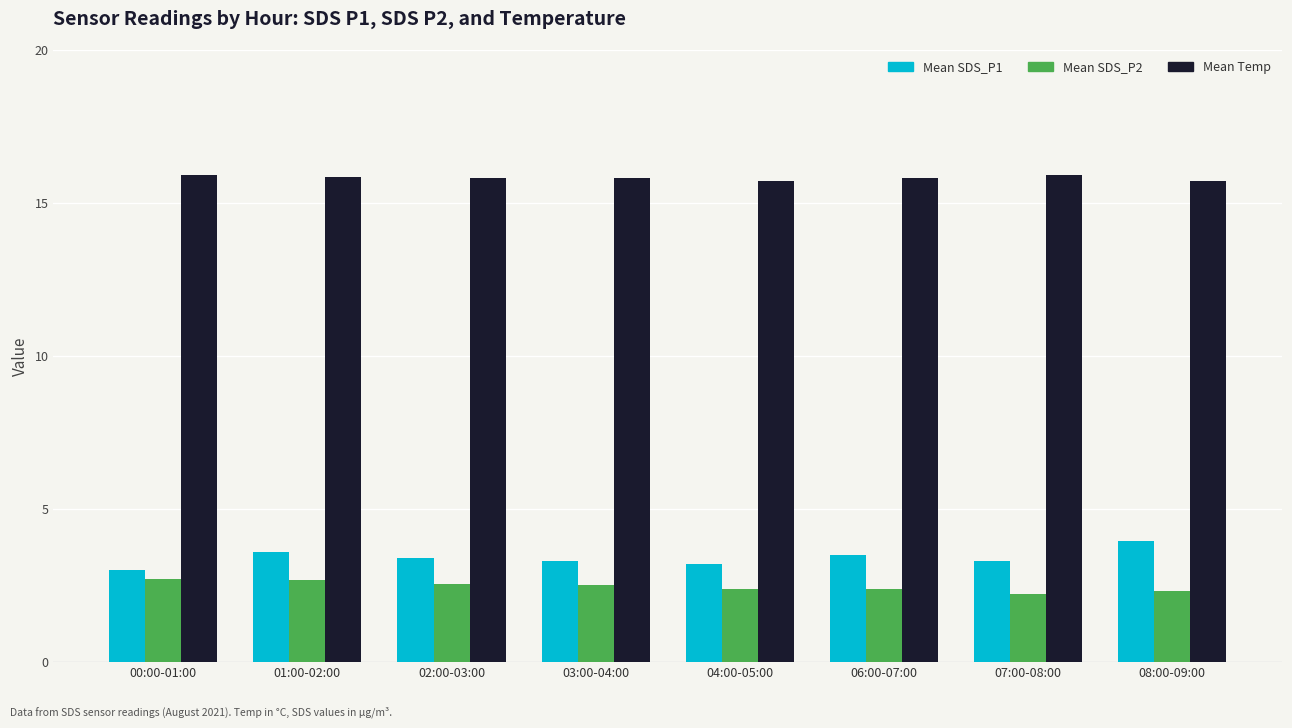

What is the spread (max minus min) of values at 01:00-02:00?

13.2